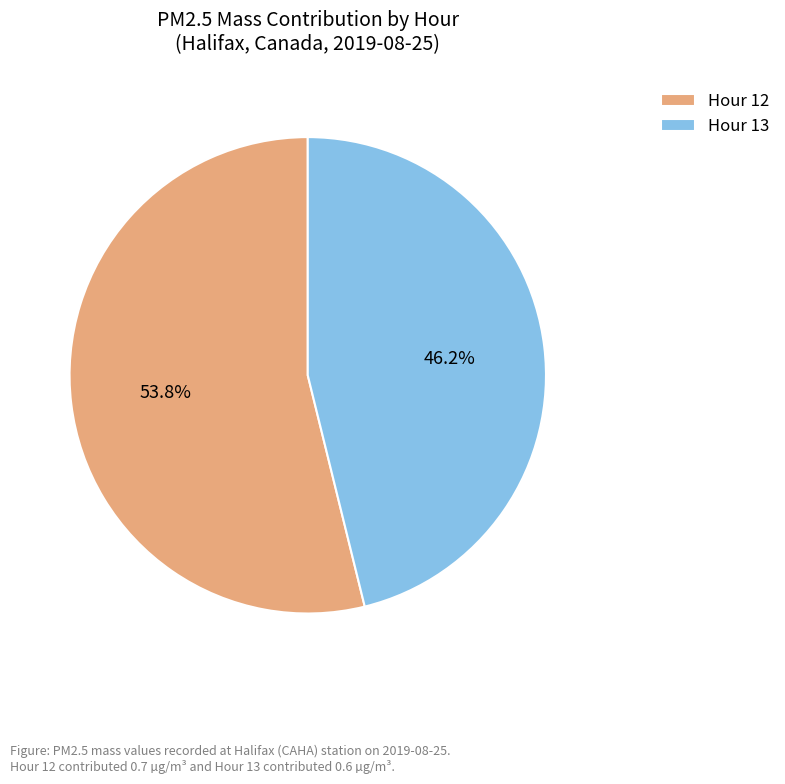

Is it true that Hour 13 is 46% of the pie?

True